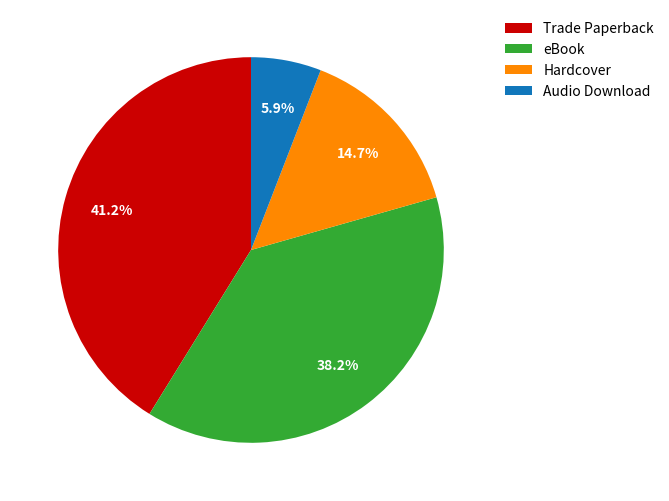

The Hardcover slice represents 15% of the pie. True or false?

True